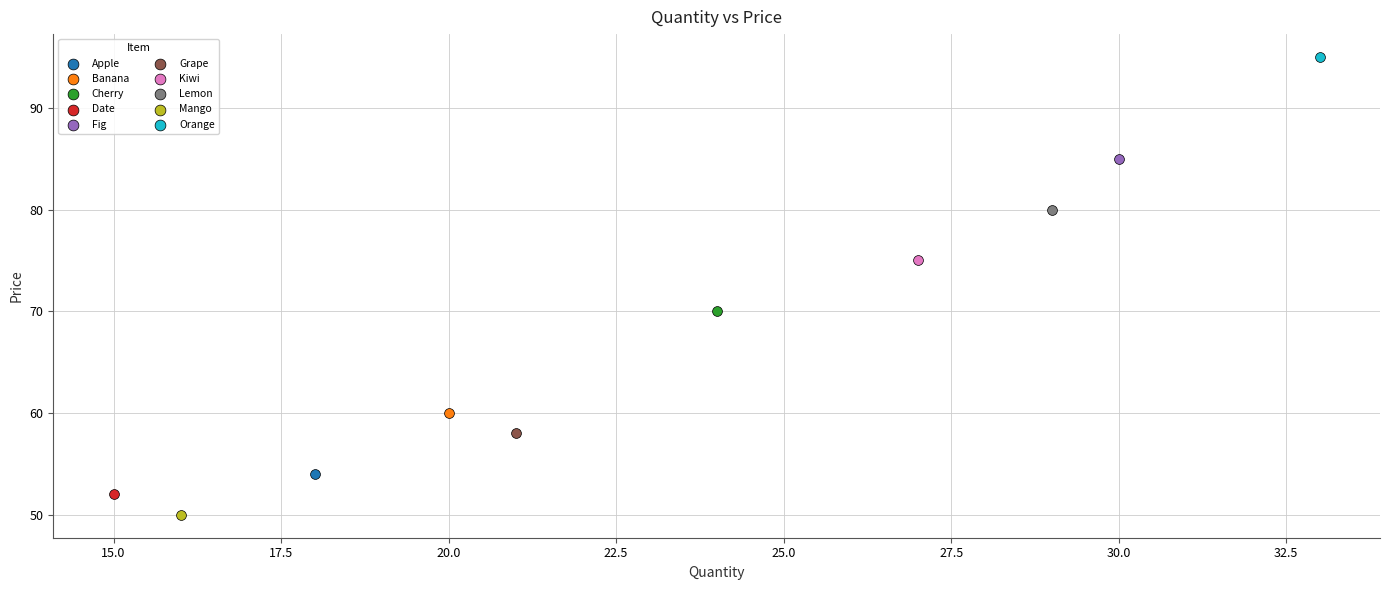

What are all the series names shown in the legend?

Apple, Banana, Cherry, Date, Fig, Grape, Kiwi, Lemon, Mango, Orange